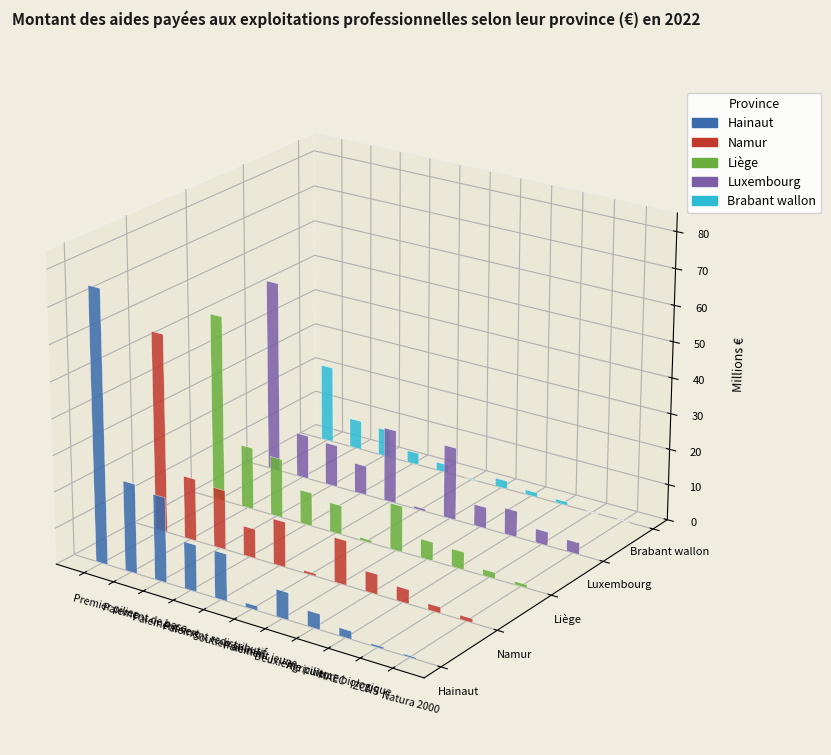

What are all the series names shown in the legend?

Hainaut, Namur, Liège, Luxembourg, Brabant wallon